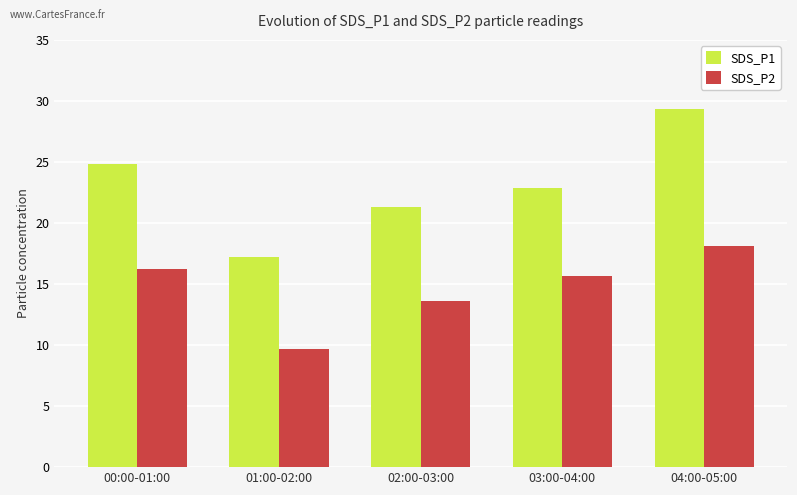

What is the approximate value of SDS_P1 at 01:00-02:00?

17.2